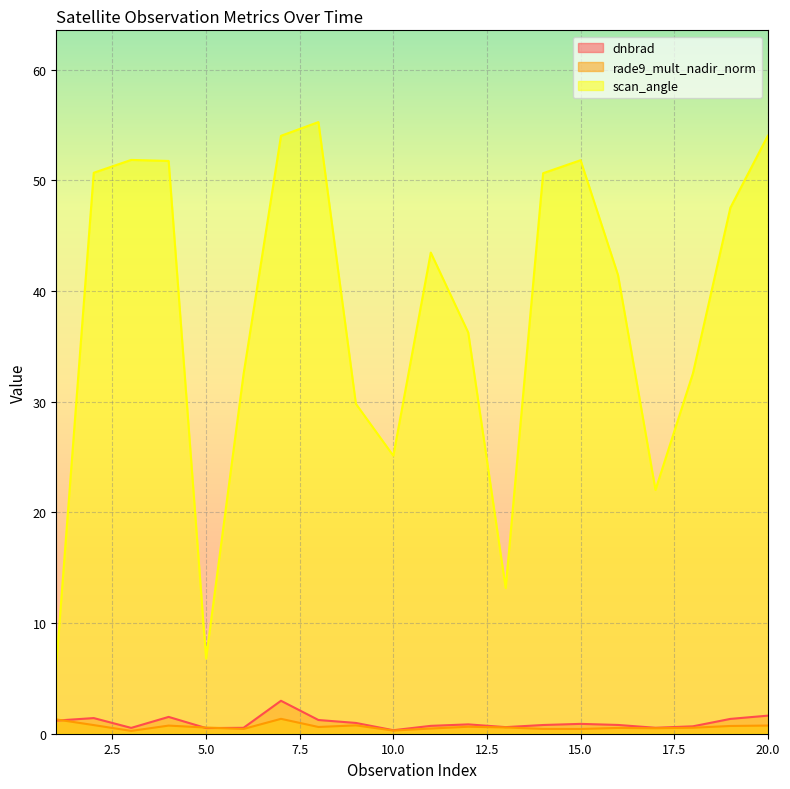

How many lines are shown in the chart?

3